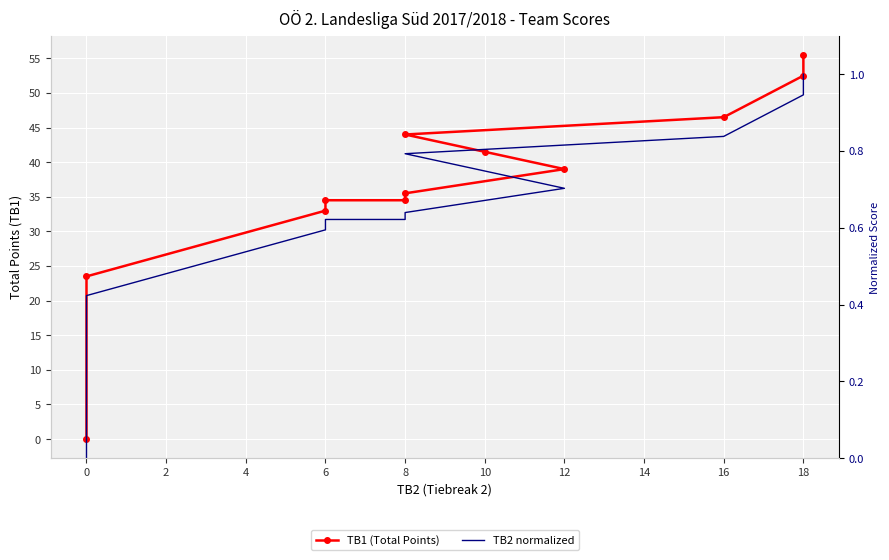

Is the value of TB2 normalized at 8 greater than the value of TB1 (Total Points) at 8?

No